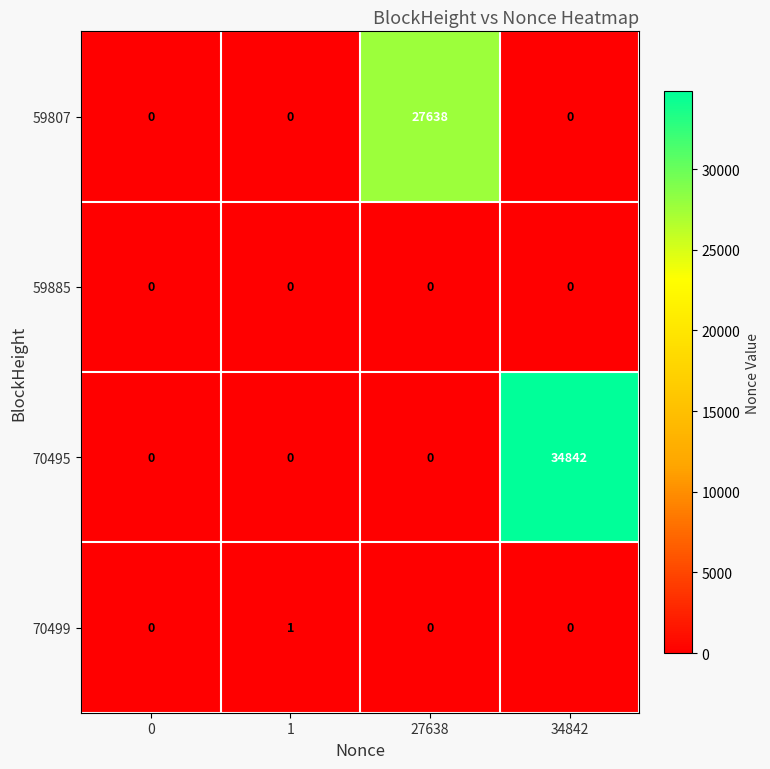

At which category does the chart reach its peak across all series?

34842